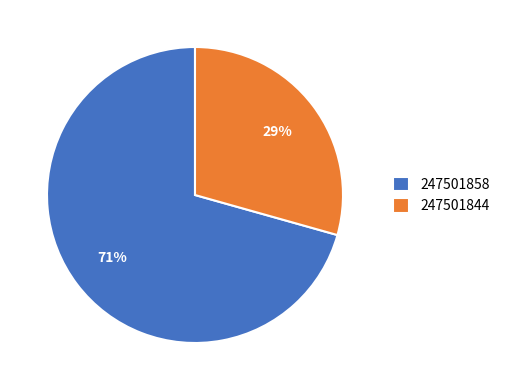

To the nearest percent, what is the combined percentage of 247501858 and 247501844?

100%